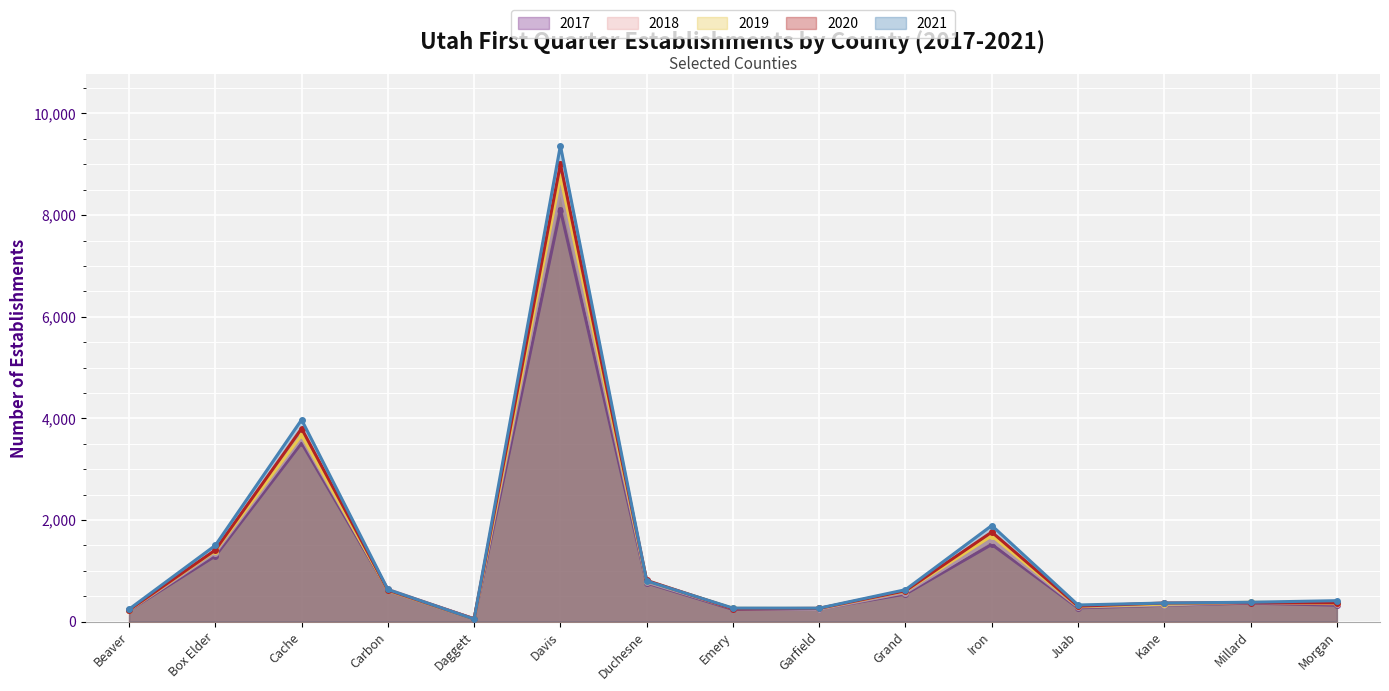

Does the chart display data point markers on the line(s)?

Yes